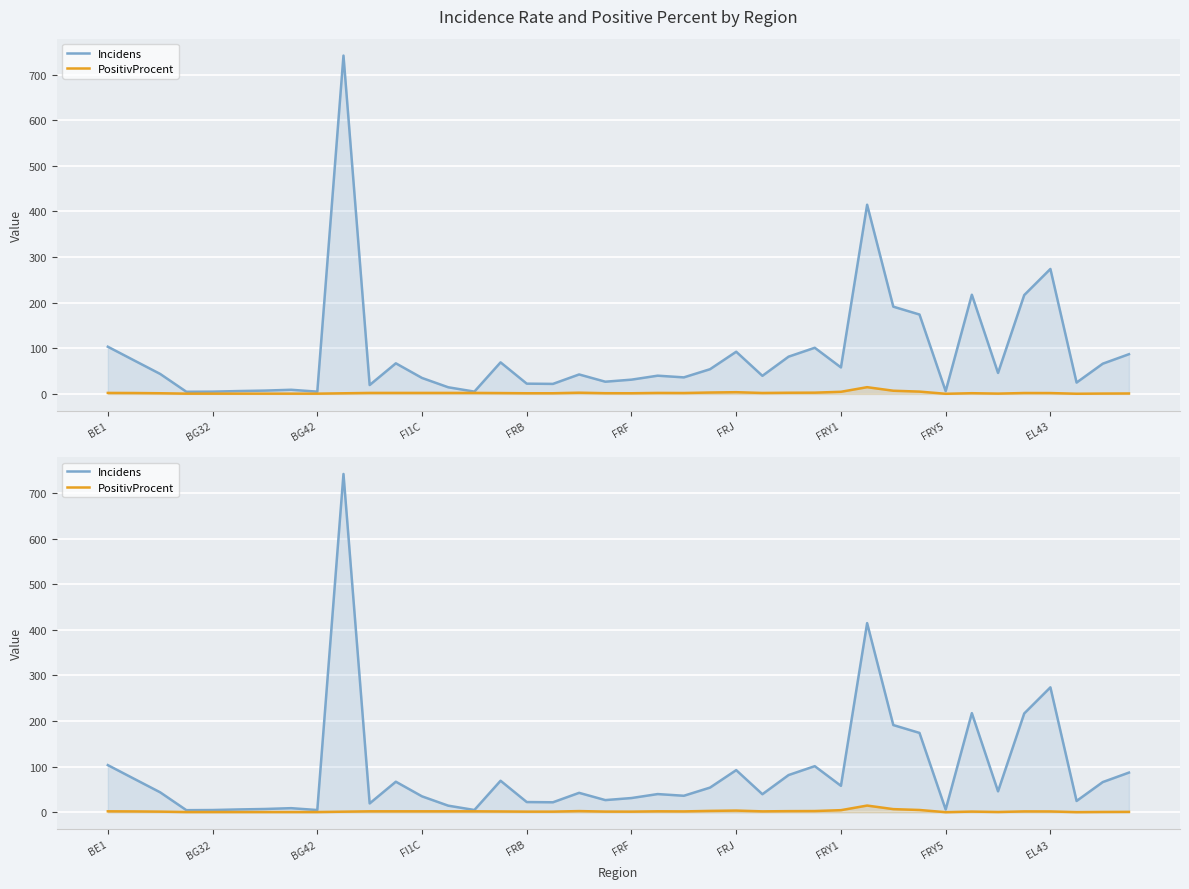

True or false: Incidens has more than 2 interior local peaks.

True